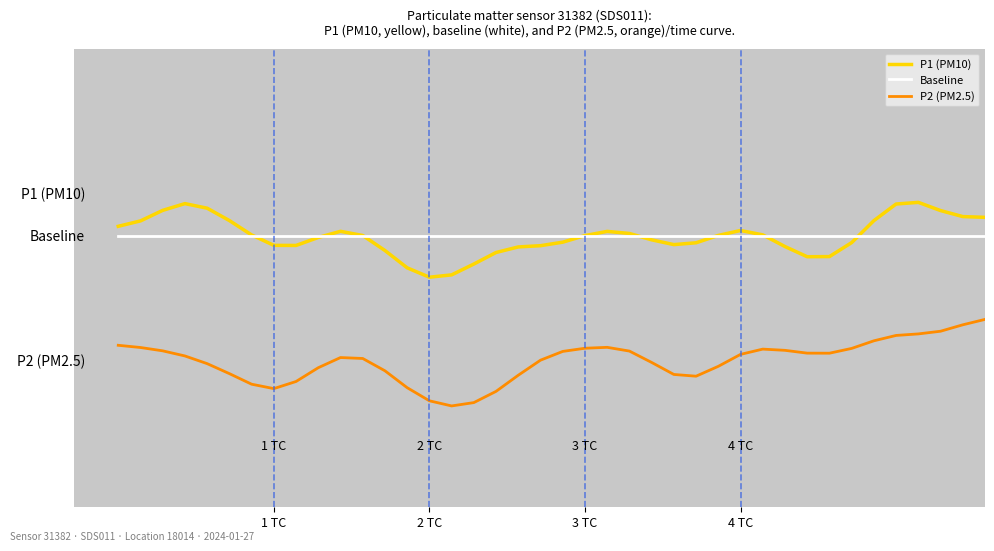

Where is Baseline nearest to the value 0?

1 TC